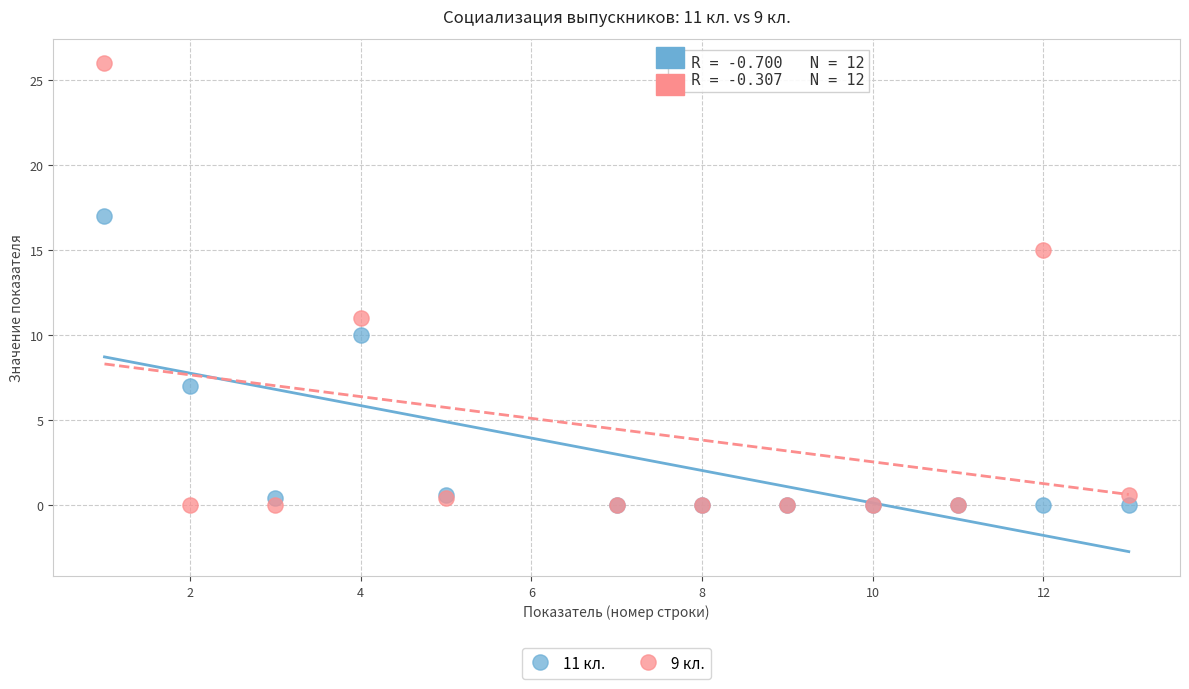

Which series has the widest spread of Y values?

9 кл.